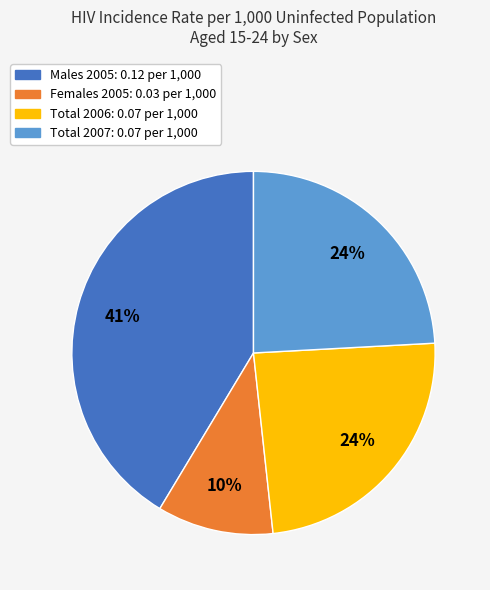

Count the number of slices in the pie.

4